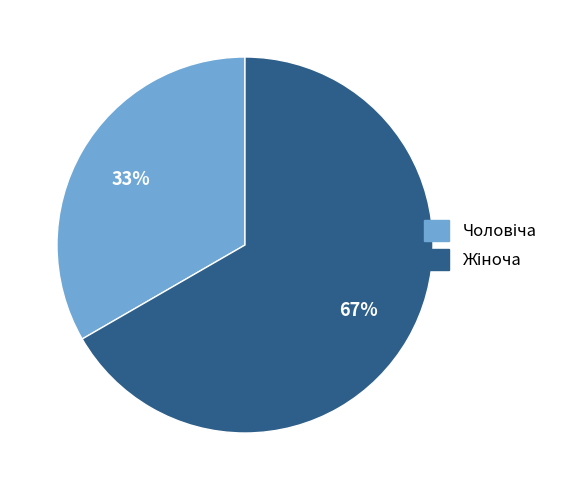

Does any single category account for the majority?

Yes